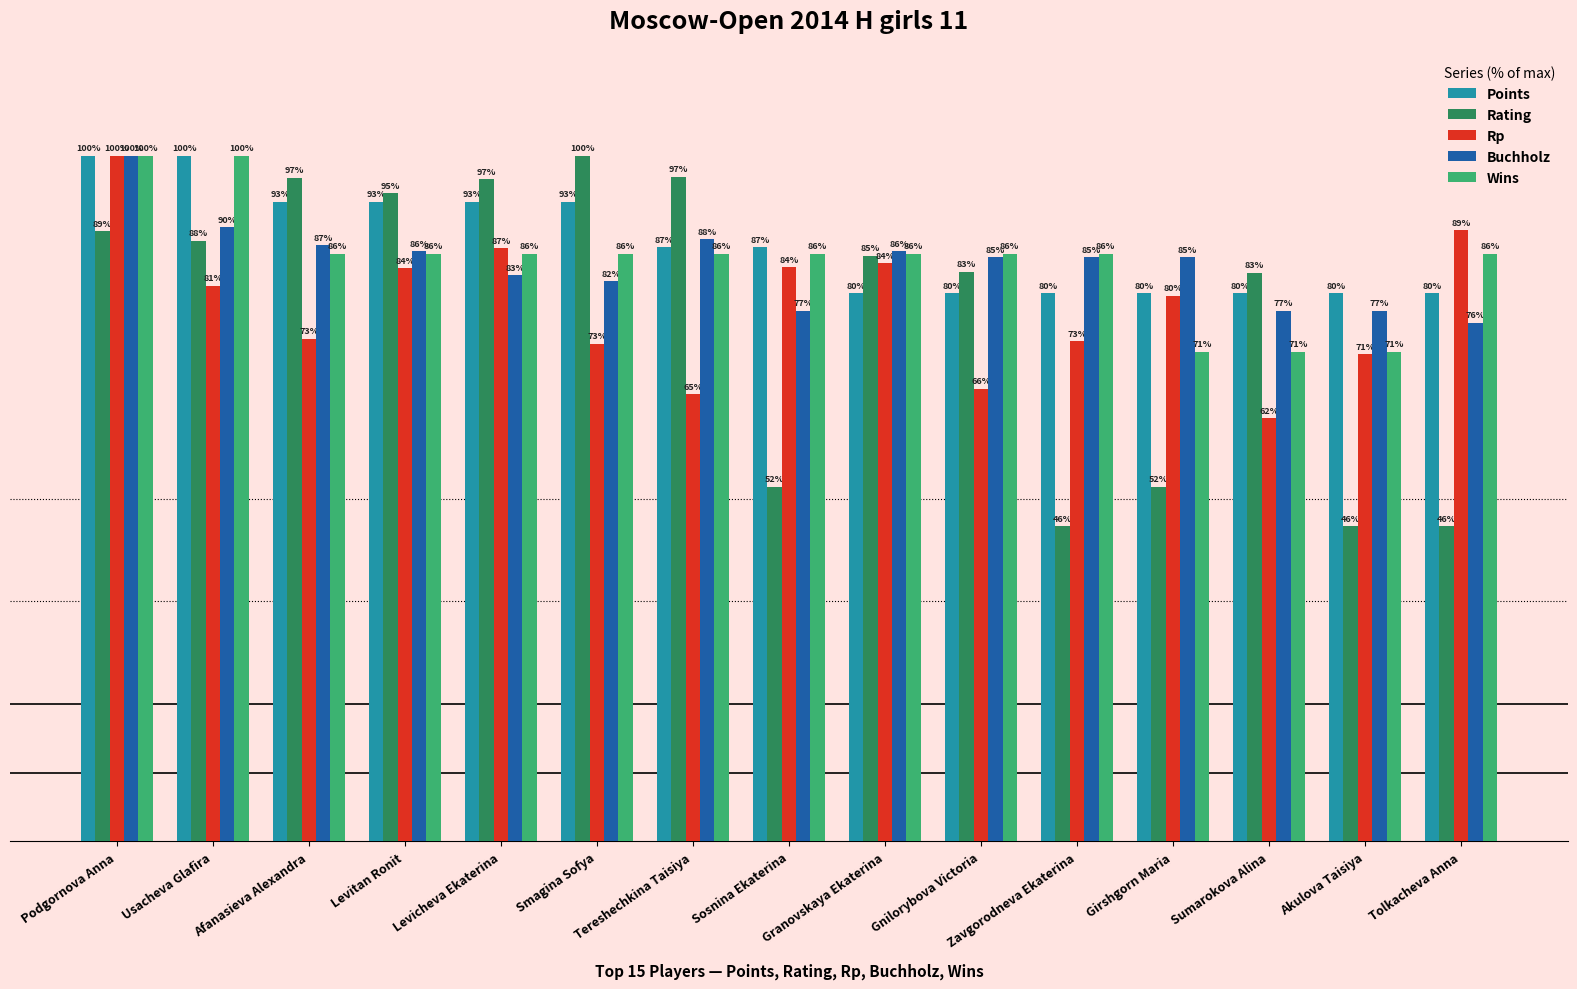

True or false: Points has a value of 86.7 at Sosnina Ekaterina.

True